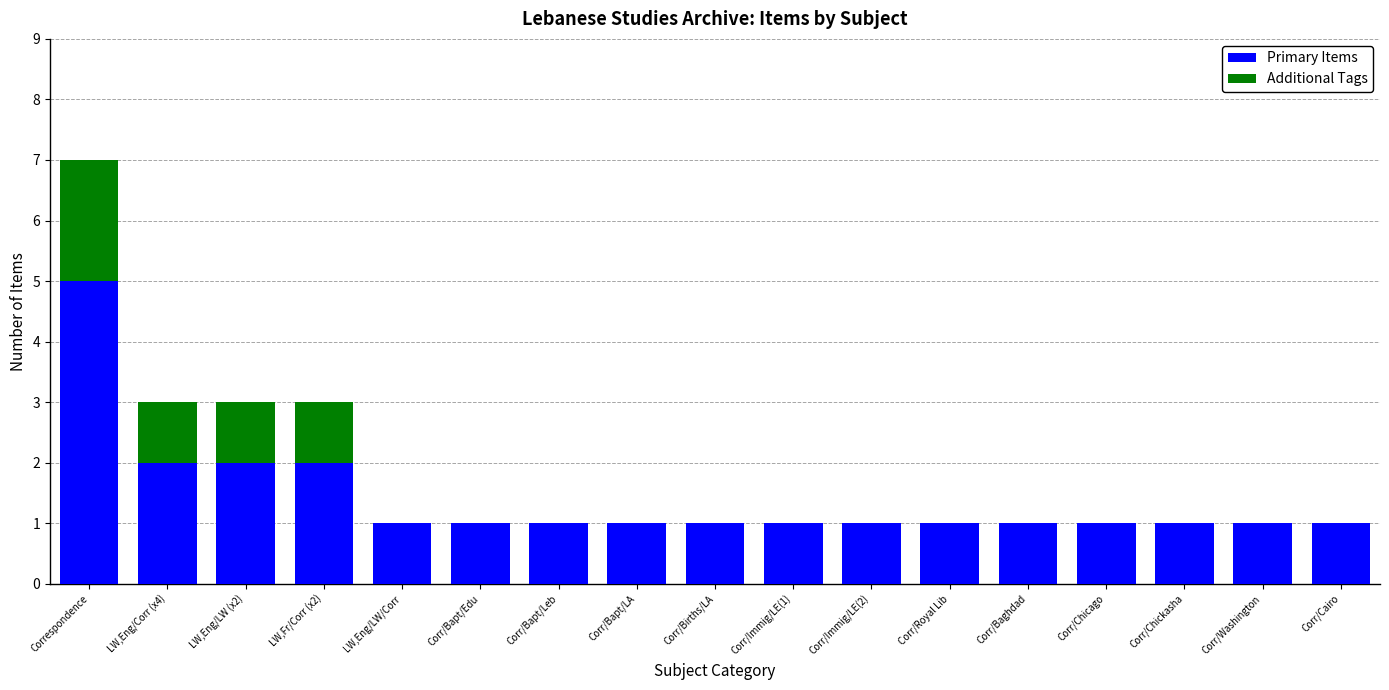

Is it true that Primary Items equals 2 at Corr/Immig/LE(2)?

False